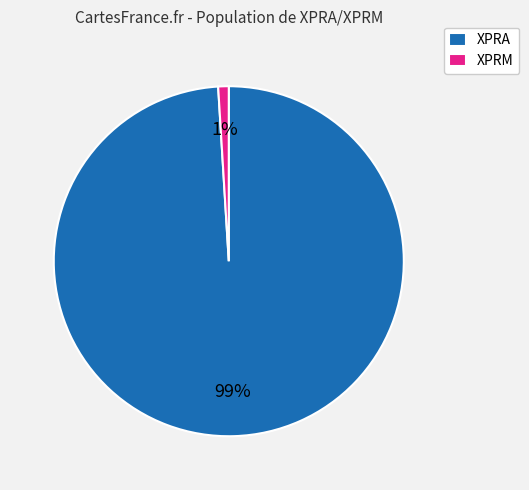

How many slices are in this pie chart?

2